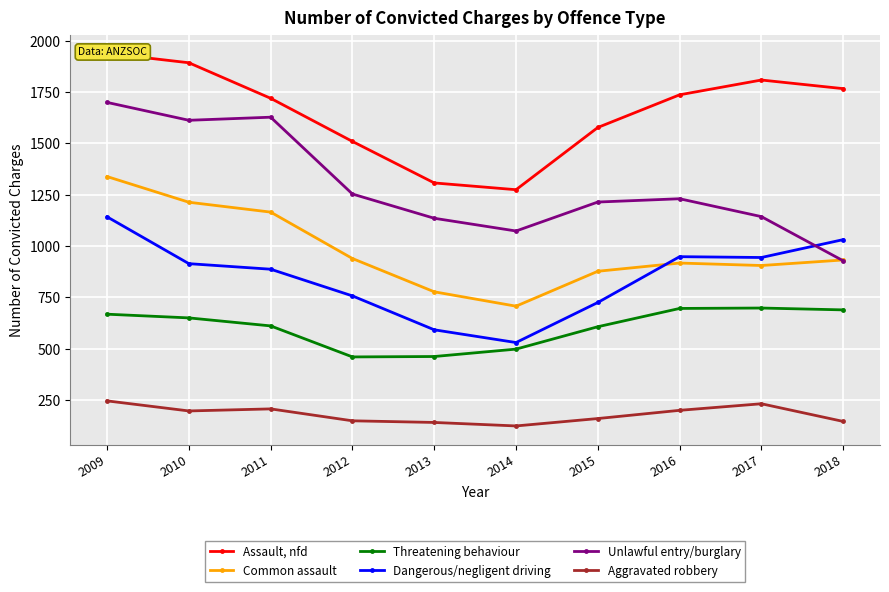

How many lines are shown in the chart?

6